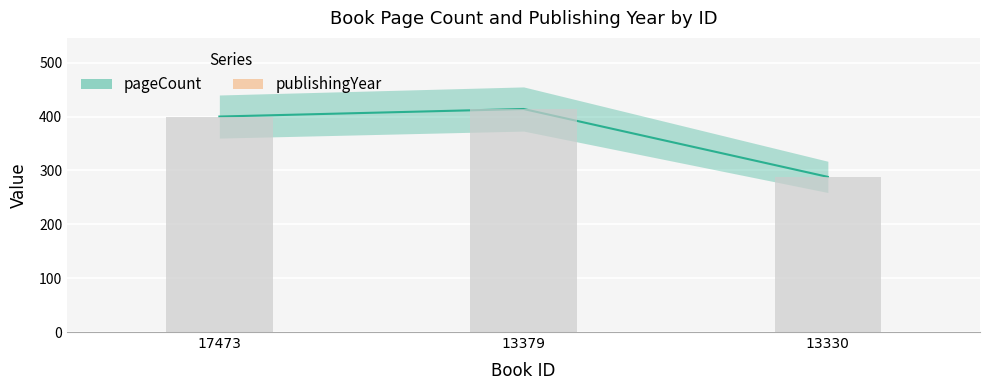

What is the value of the pageCount bar at the 1st from the left?

400